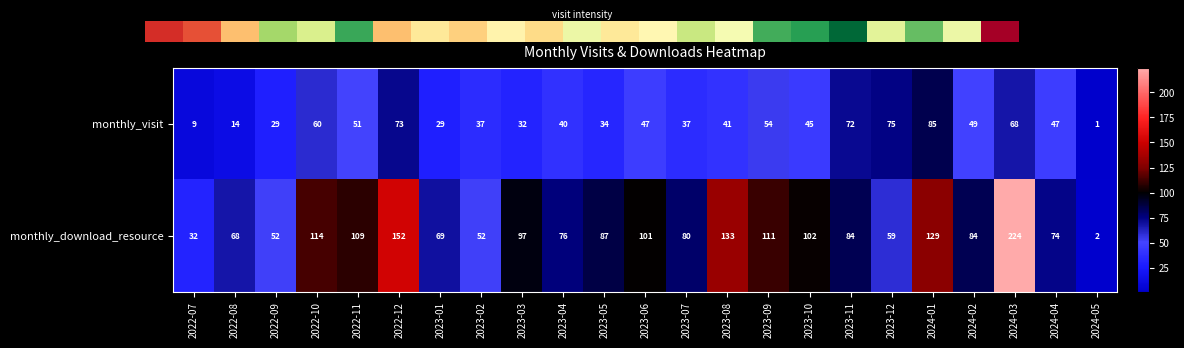

What is the difference between the maximum and minimum values in the monthly_visit series?

84